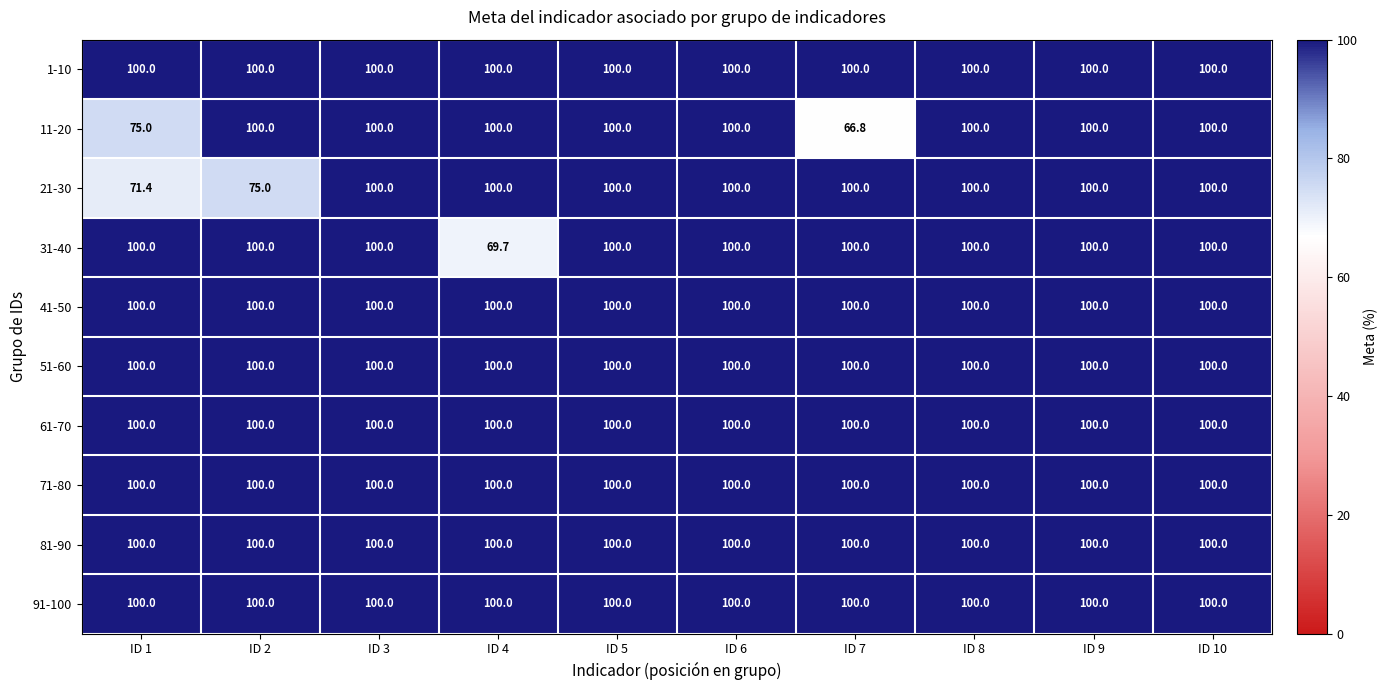

What is the sum of all 1-10 values?

1000.0